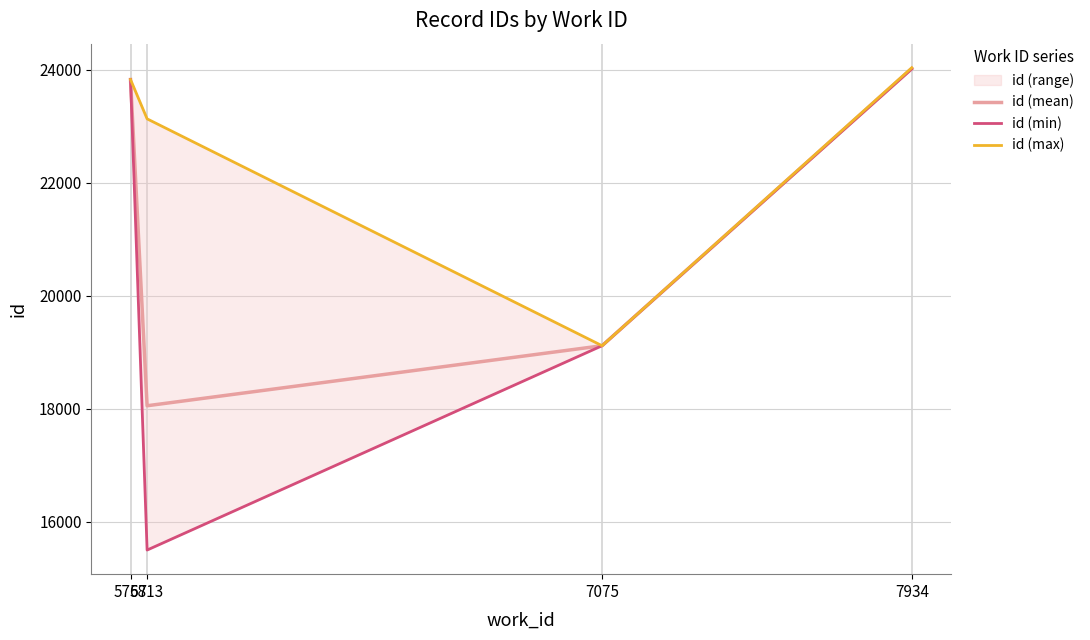

How many categories are shown in the chart?

4